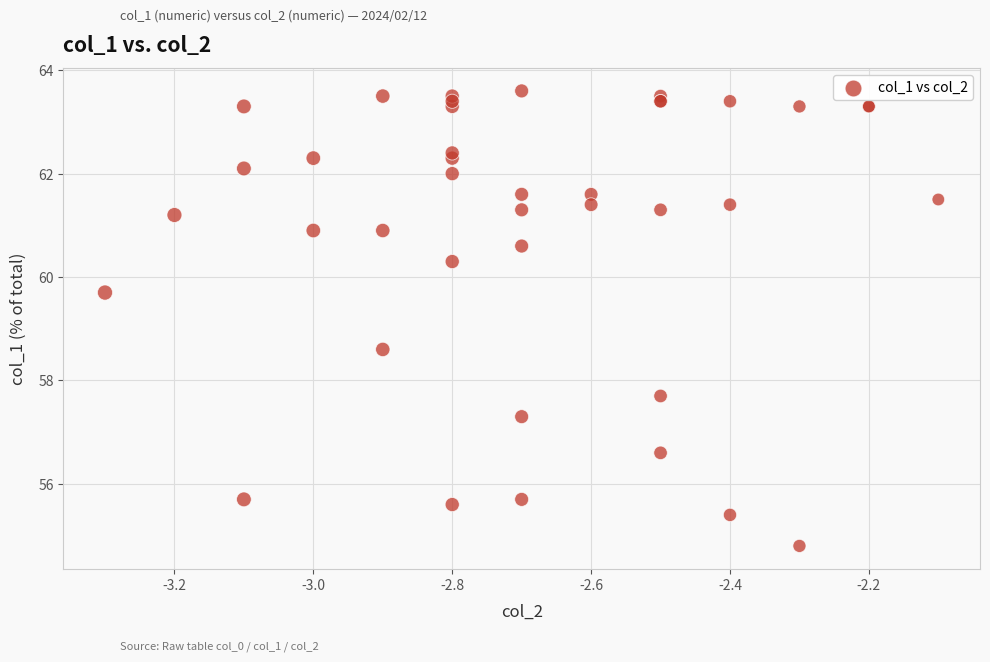

What Y value in the scatter plot is closest to 59?

58.6